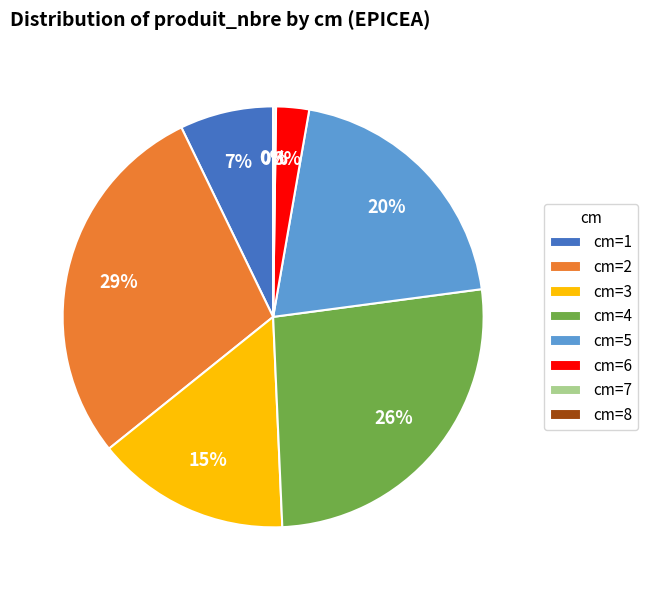

True or false: cm=2 accounts for 29% of the total.

True